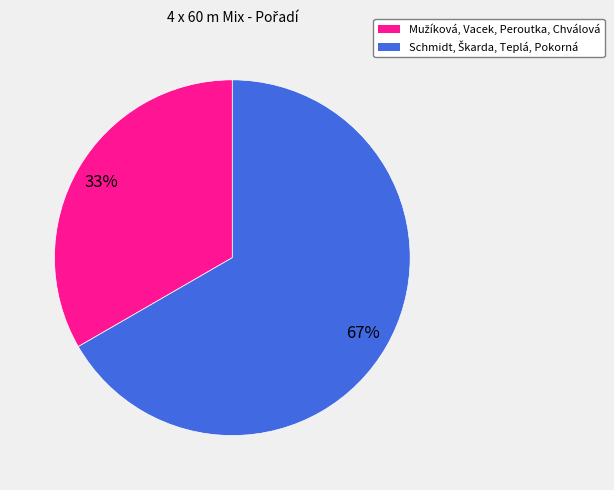

To the nearest percent, what is the average slice percentage?

50%